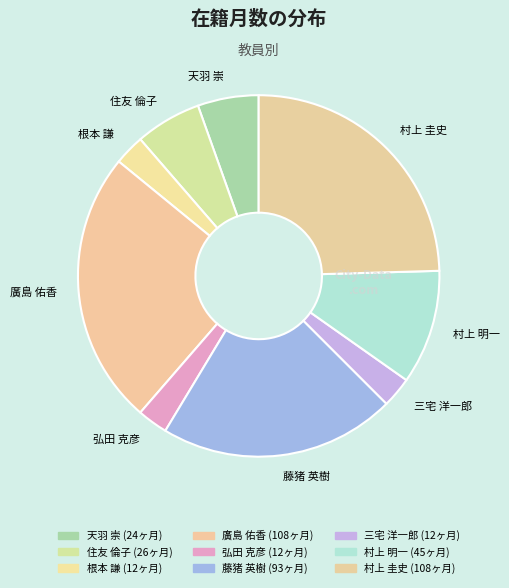

True or false: 廣島 佑香 accounts for 25% of the total.

True